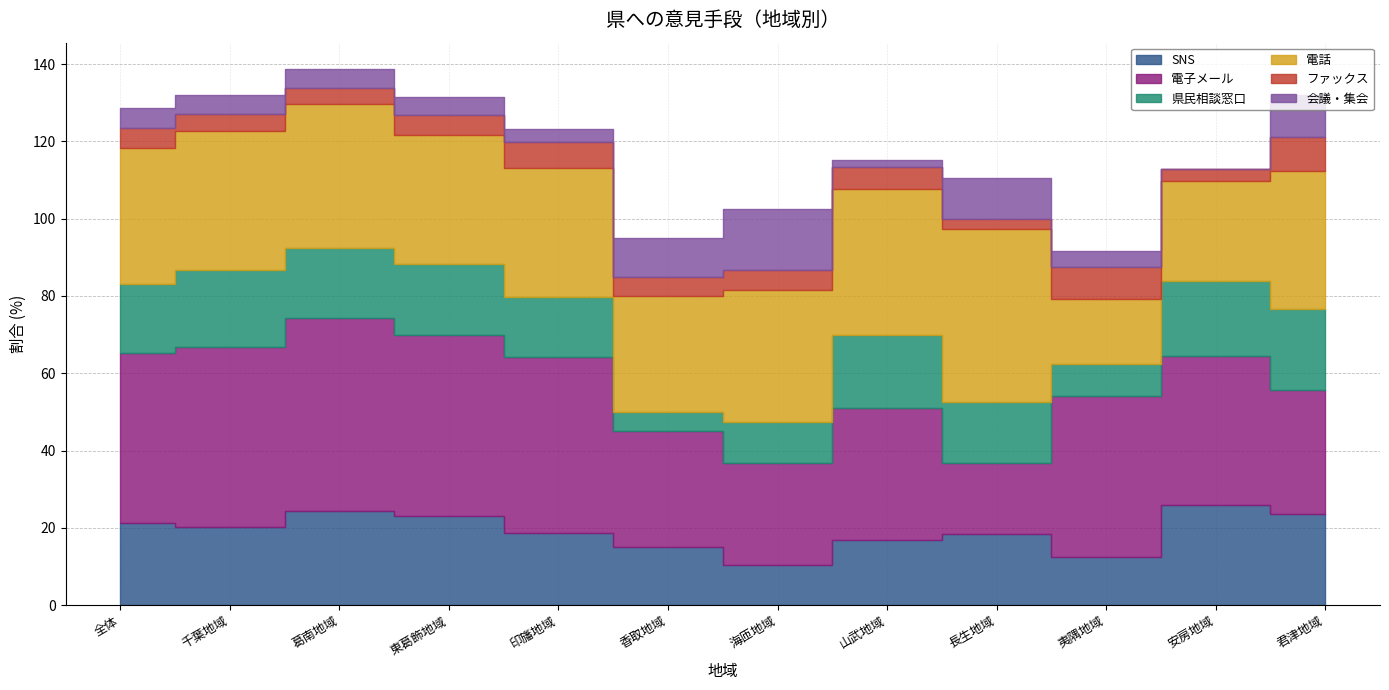

How many intersections are there between ファックス and 会議・集会?

6